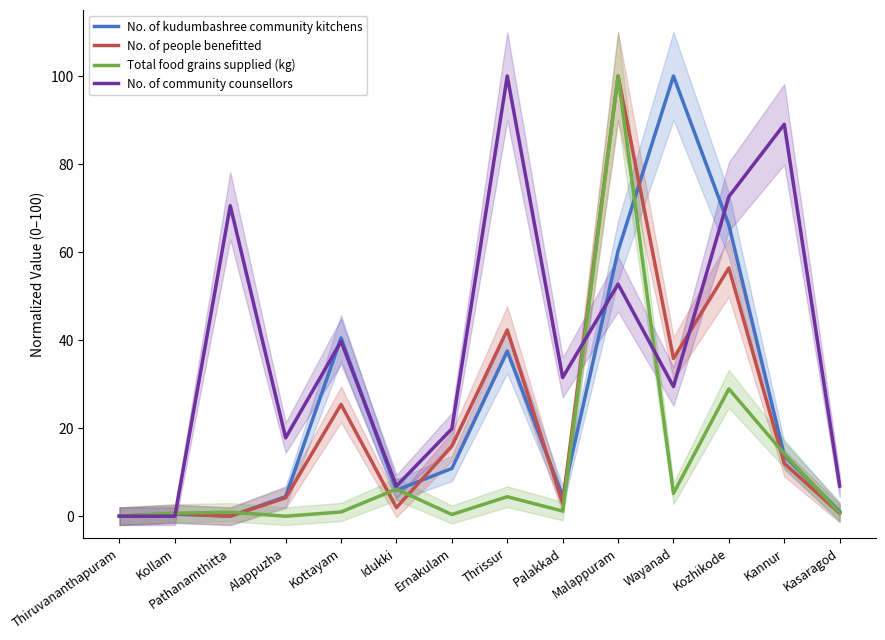

Where is the first local minimum for No. of community counsellors?

Alappuzha